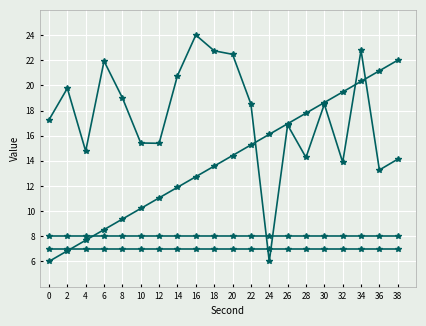

Reading left to right, list all the values displayed in this chart.

intensity(dBm): 17.3	19.8	14.8	21.9	19.0	15.4	15.4	20.8	24.0	22.7	22.5	18.5	6.0	16.8	14.3	18.5	13.9	22.8	13.3	14.1
second: 6.0	6.8	7.7	8.5	9.4	10.2	11.1	11.9	12.7	13.6	14.4	15.3	16.1	16.9	17.8	18.6	19.5	20.3	21.2	22.0
minute: 8.0	8.0	8.0	8.0	8.0	8.0	8.0	8.0	8.0	8.0	8.0	8.0	8.0	8.0	8.0	8.0	8.0	8.0	8.0	8.0
fractional second: 7.0	7.0	7.0	7.0	7.0	7.0	7.0	7.0	7.0	7.0	7.0	7.0	7.0	7.0	7.0	7.0	7.0	7.0	7.0	7.0